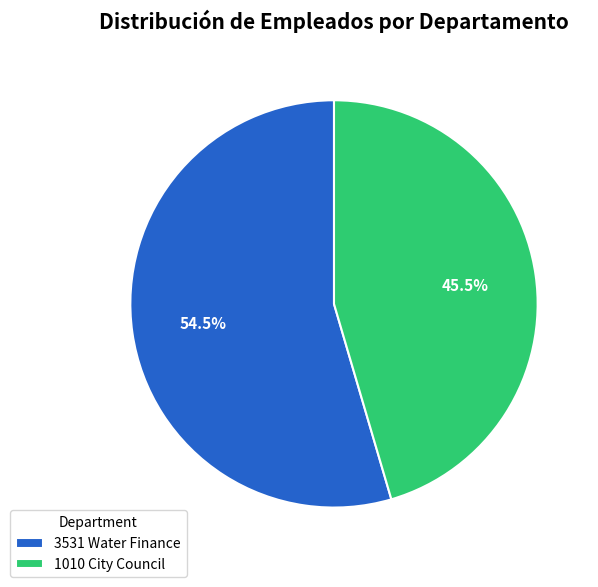

To the nearest percent, what is the average slice percentage?

50%